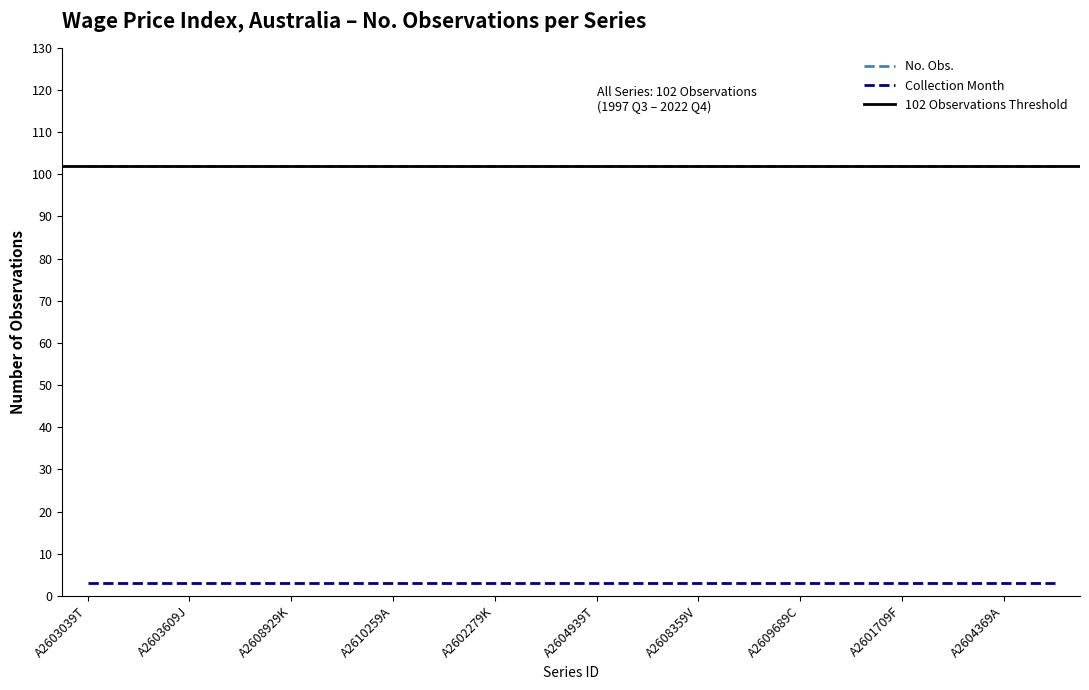

Rank the series by their average value, from highest to lowest.

No. Obs., Collection Month